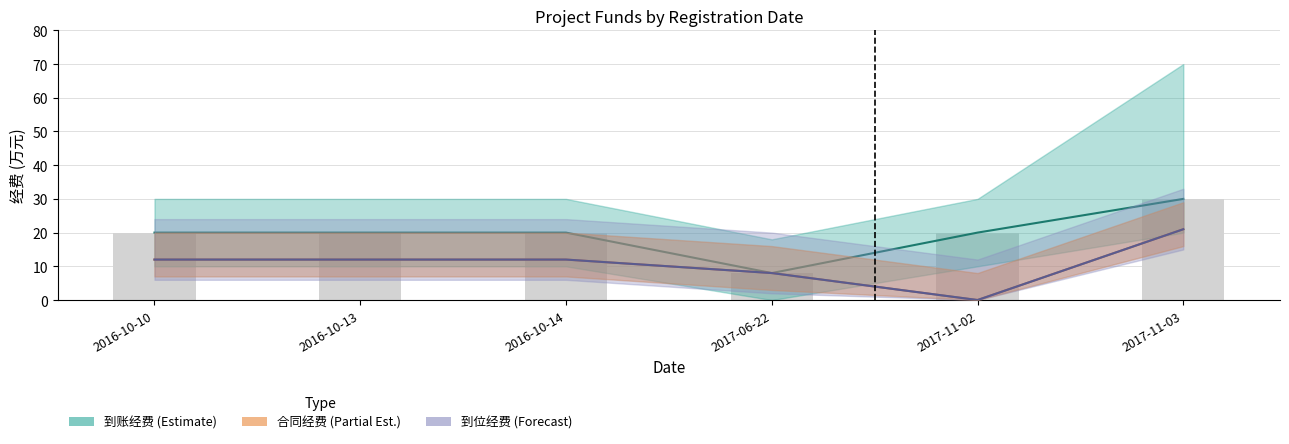

The 到账经费 series shows 8 at 2016-10-14. True or false?

False